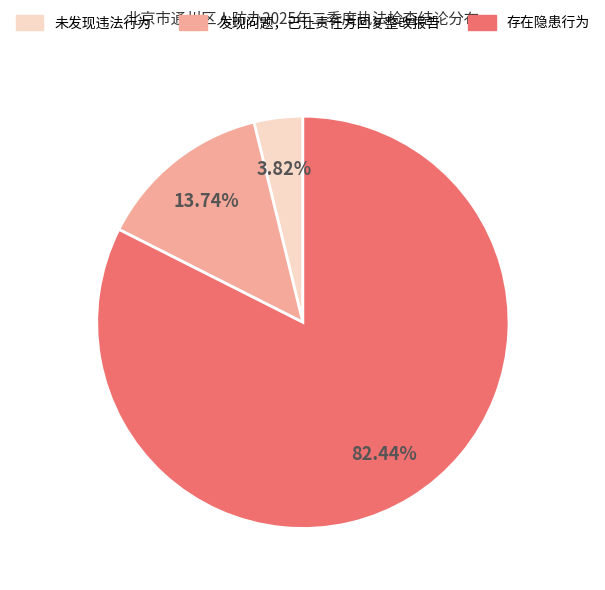

Which slice is the largest?

存在隐患行为